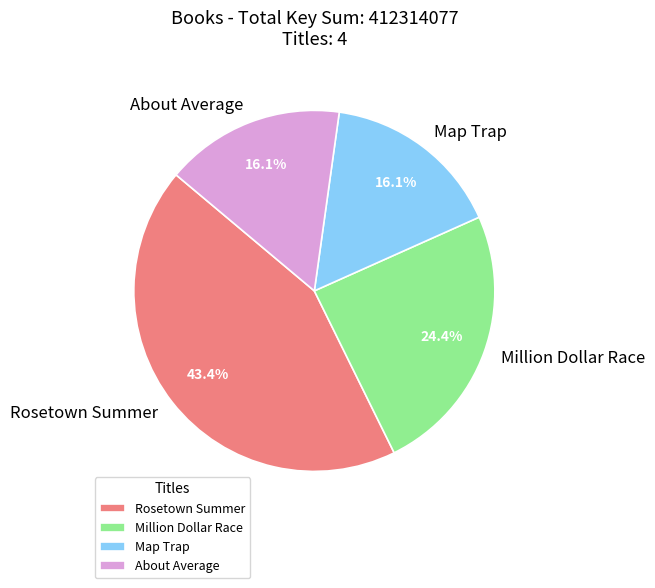

Which slice is the largest?

Rosetown Summer